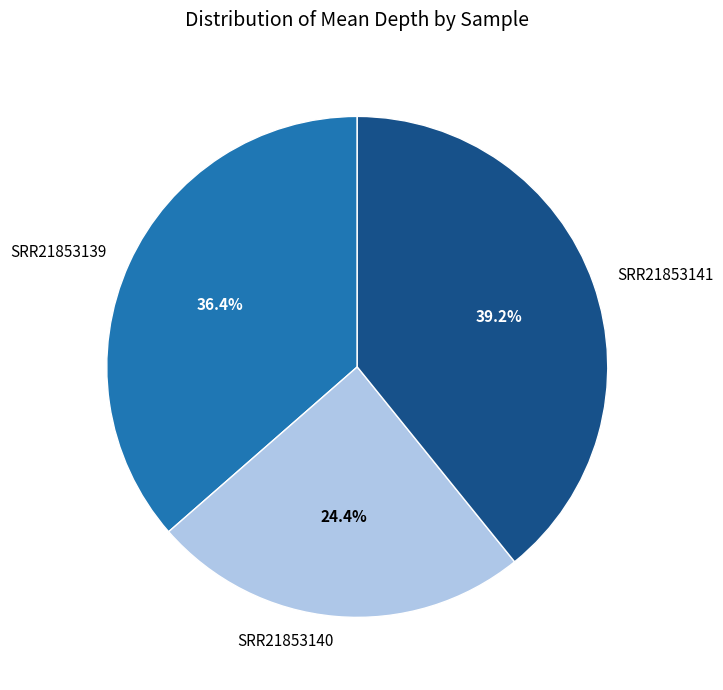

Rank the categories by value from highest to lowest.

SRR21853141, SRR21853139, SRR21853140